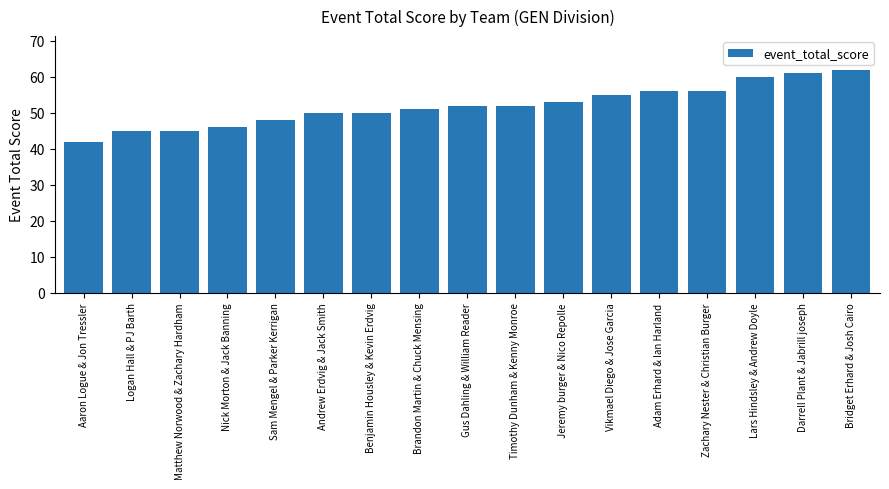

How many data points are less than 52?

8